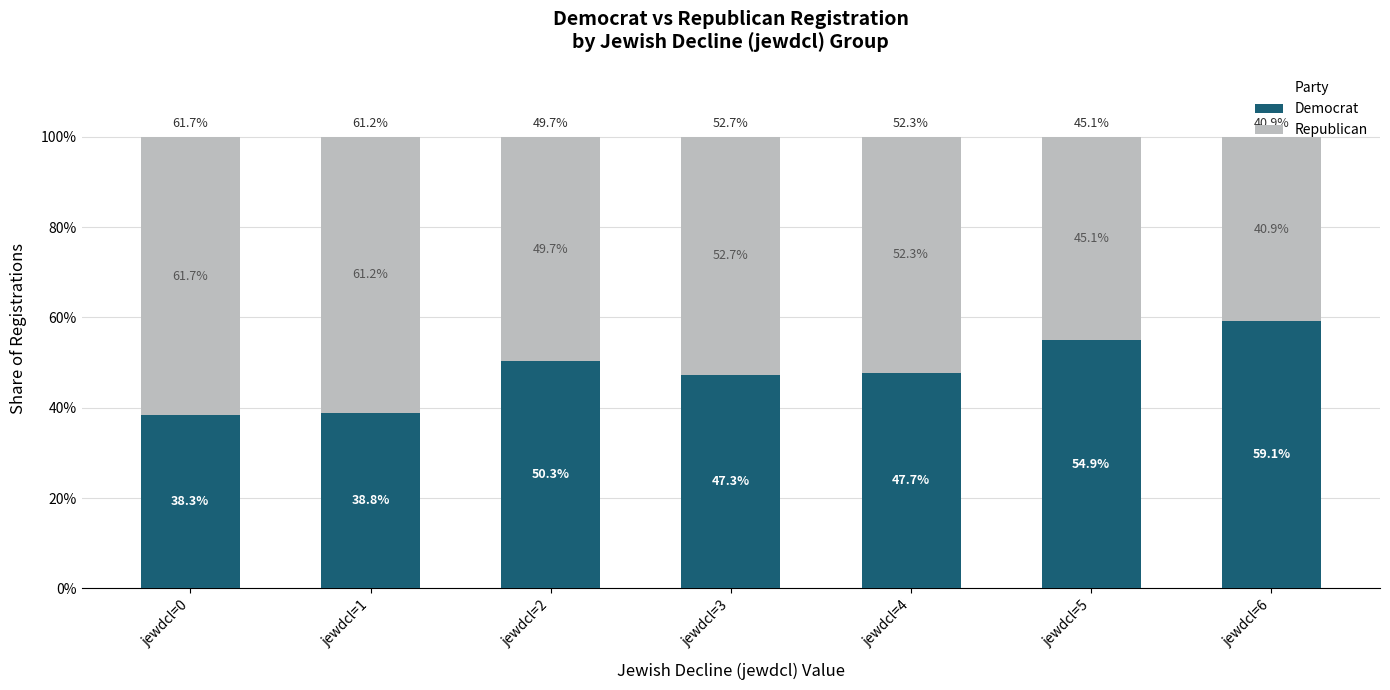

What are all the series names shown in the legend?

Democrat, Republican